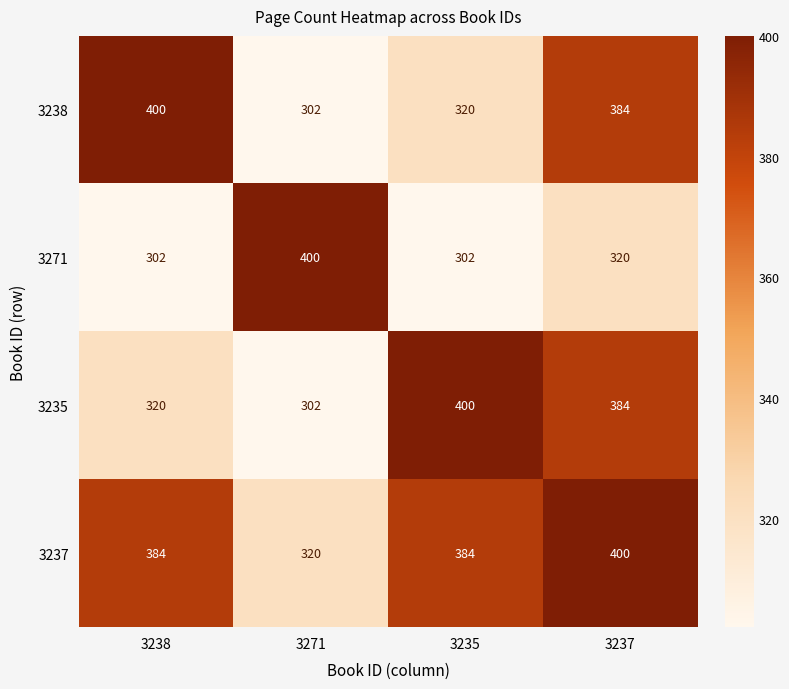

Between 3235 and 3237, which series saw the biggest shift?

3238